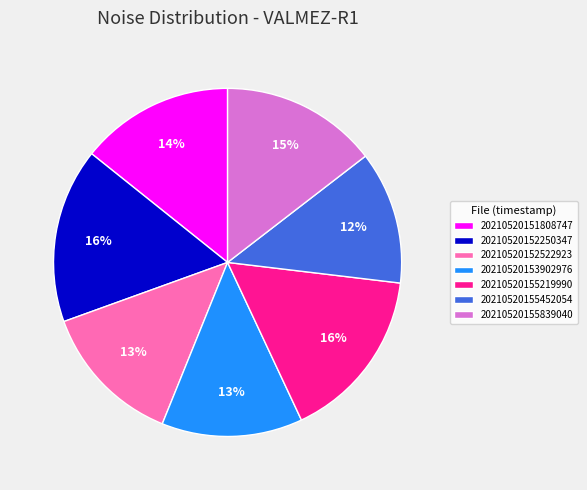

Is the sum of 20210520151808747 and 20210520152522923 greater than half?

No